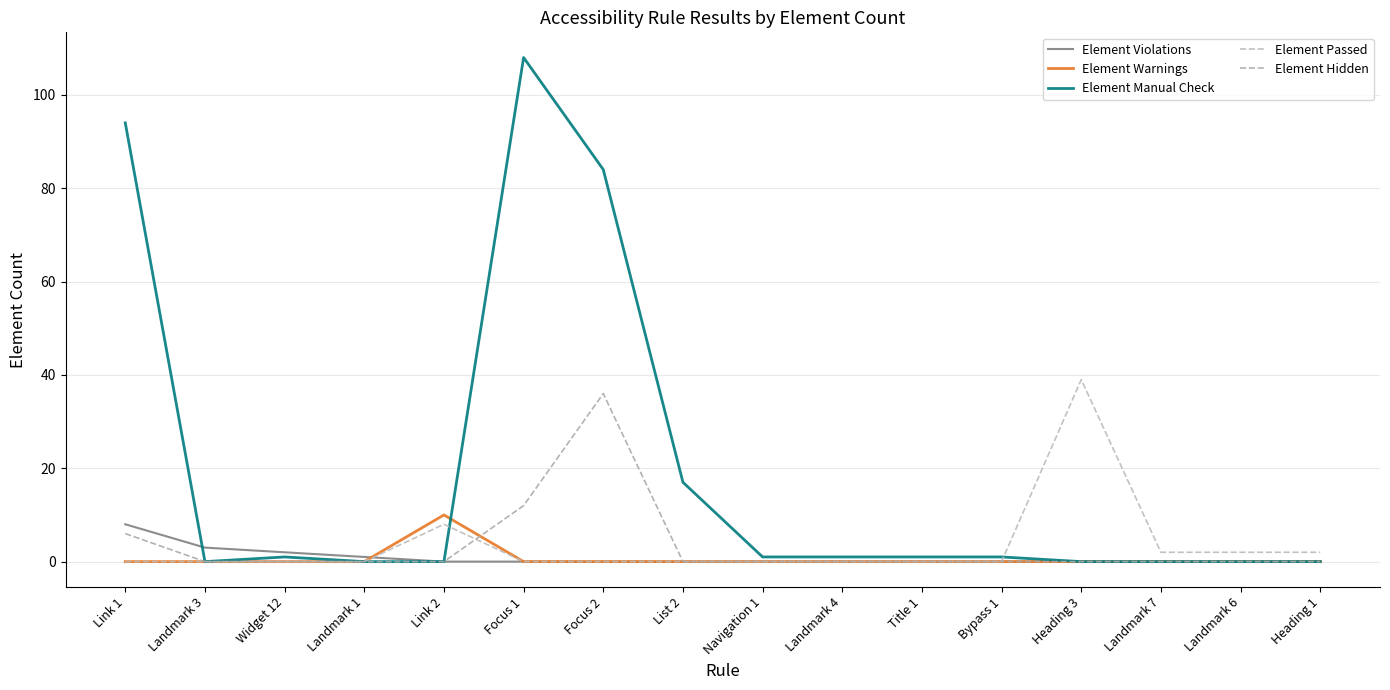

Reading right to left, transcribe all the data shown in this chart.

Element Violations: Heading 1=0	Landmark 6=0	Landmark 7=0	Heading 3=0	Bypass 1=0	Title 1=0	Landmark 4=0	Navigation 1=0	List 2=0	Focus 2=0	Focus 1=0	Link 2=0	Landmark 1=1	Widget 12=2	Landmark 3=3	Link 1=8
Element Warnings: Heading 1=0	Landmark 6=0	Landmark 7=0	Heading 3=0	Bypass 1=0	Title 1=0	Landmark 4=0	Navigation 1=0	List 2=0	Focus 2=0	Focus 1=0	Link 2=10	Landmark 1=0	Widget 12=0	Landmark 3=0	Link 1=0
Element Manual Check: Heading 1=0	Landmark 6=0	Landmark 7=0	Heading 3=0	Bypass 1=1	Title 1=1	Landmark 4=1	Navigation 1=1	List 2=17	Focus 2=84	Focus 1=108	Link 2=0	Landmark 1=0	Widget 12=1	Landmark 3=0	Link 1=94
Element Passed: Heading 1=2	Landmark 6=2	Landmark 7=2	Heading 3=39	Bypass 1=0	Title 1=0	Landmark 4=0	Navigation 1=0	List 2=0	Focus 2=0	Focus 1=0	Link 2=8	Landmark 1=0	Widget 12=0	Landmark 3=0	Link 1=0
Element Hidden: Heading 1=0	Landmark 6=0	Landmark 7=0	Heading 3=0	Bypass 1=0	Title 1=0	Landmark 4=0	Navigation 1=0	List 2=0	Focus 2=36	Focus 1=12	Link 2=0	Landmark 1=0	Widget 12=0	Landmark 3=0	Link 1=6